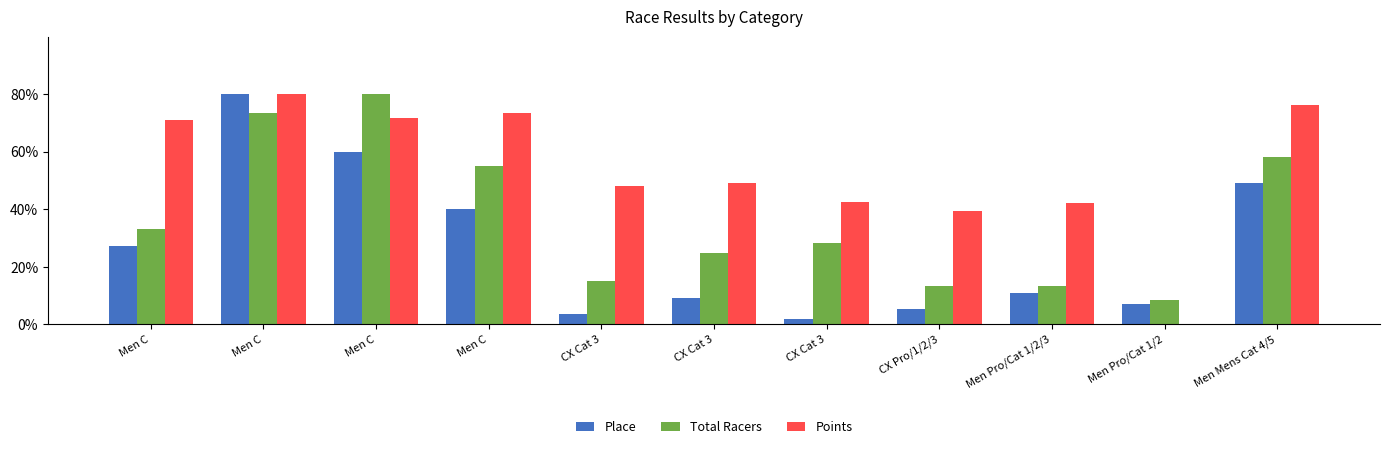

How many values in the Total Racers series exceed 28?

6